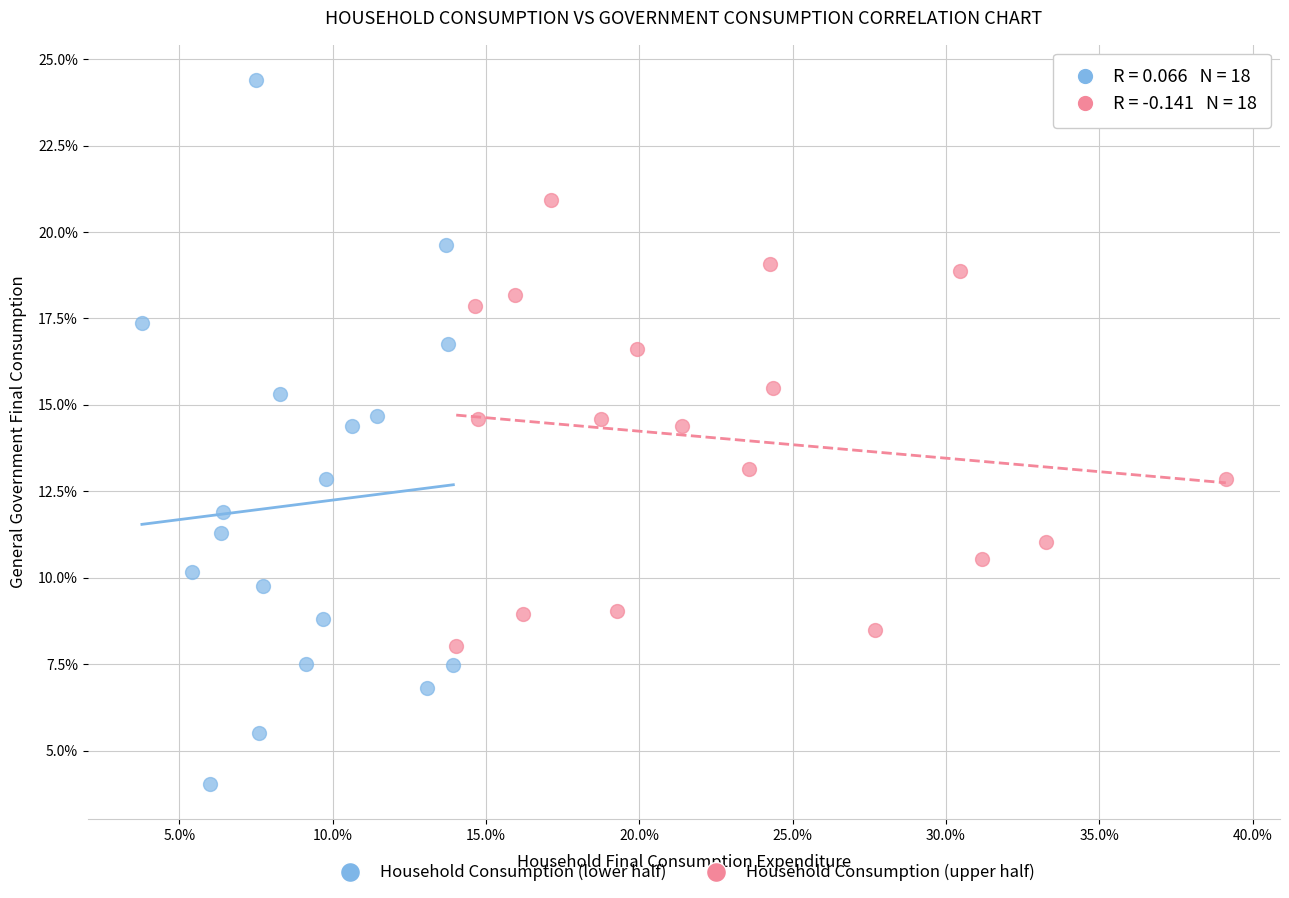

Which series reaches the maximum Y coordinate?

Household Consumption (lower half)